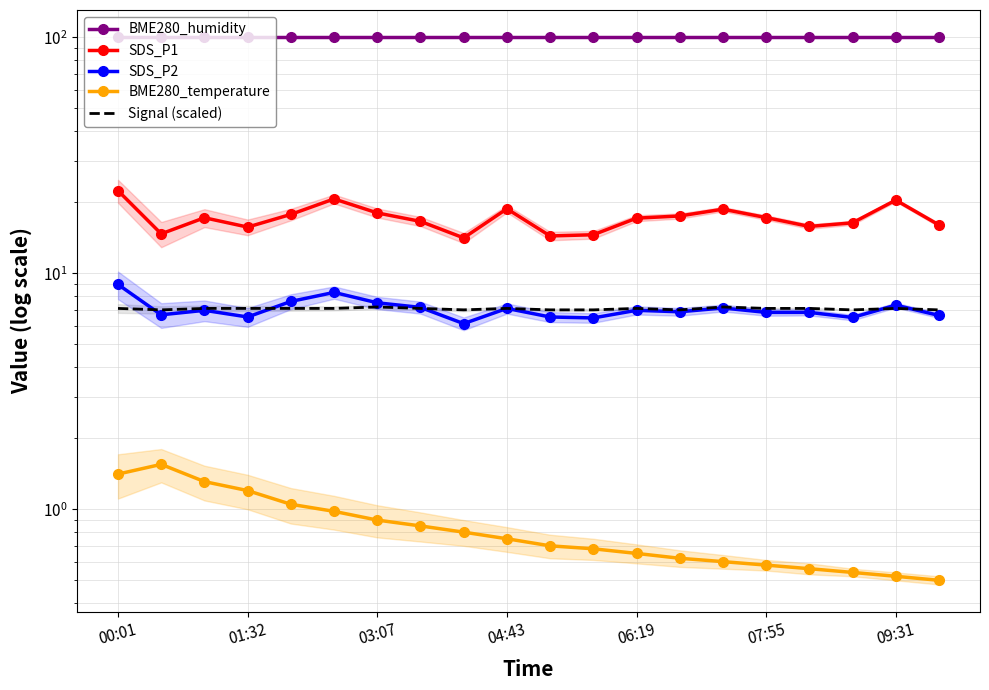

Rank the series by their maximum value, from lowest to highest.

BME280_temperature, Signal (scaled), SDS_P2, SDS_P1, BME280_humidity